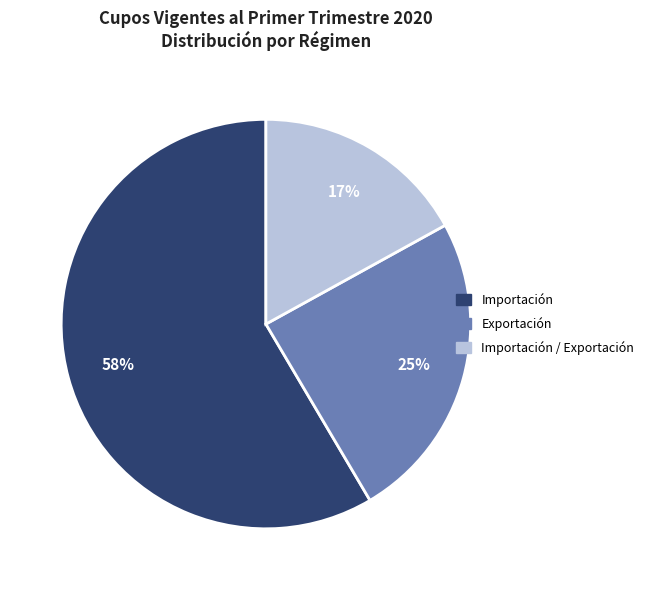

Is there any slice that represents more than half of the pie?

Yes